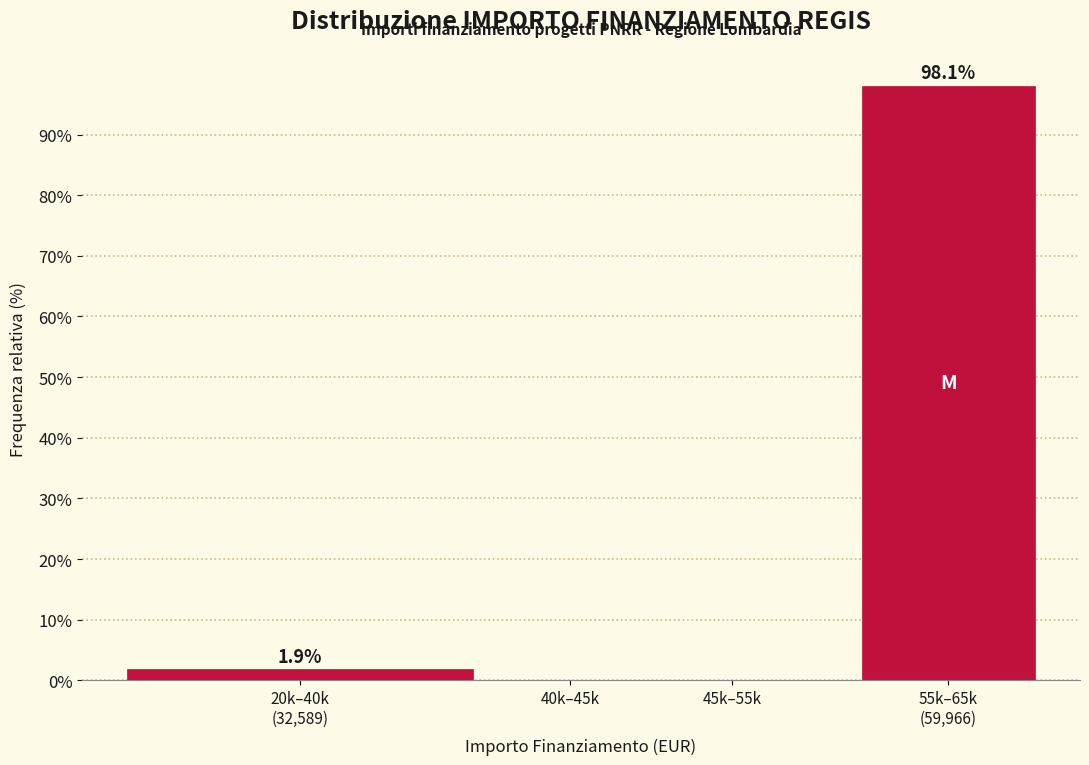

What is the sum of all values?

100.0